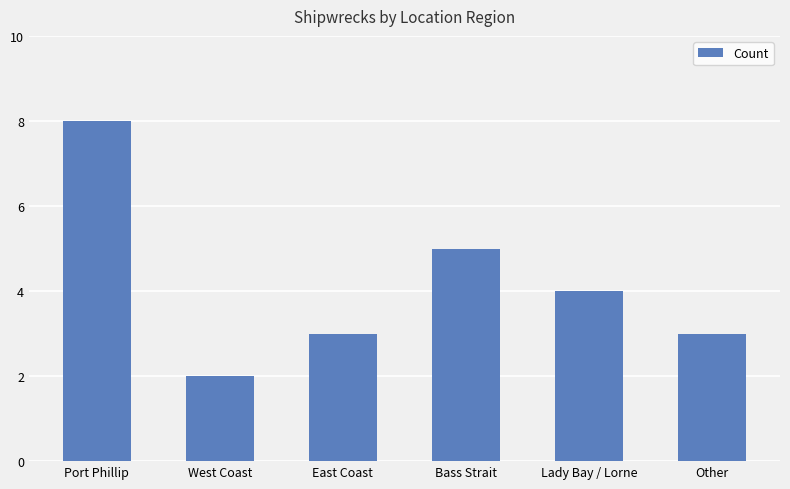

How many values are below 4?

3